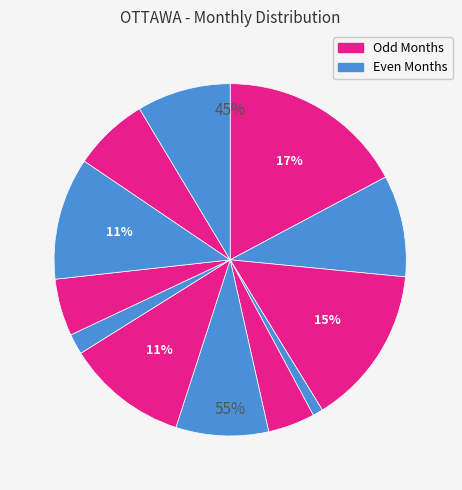

To the nearest percent, what is the difference between the 2020-11 and 2020-06 slice percentages?

2%